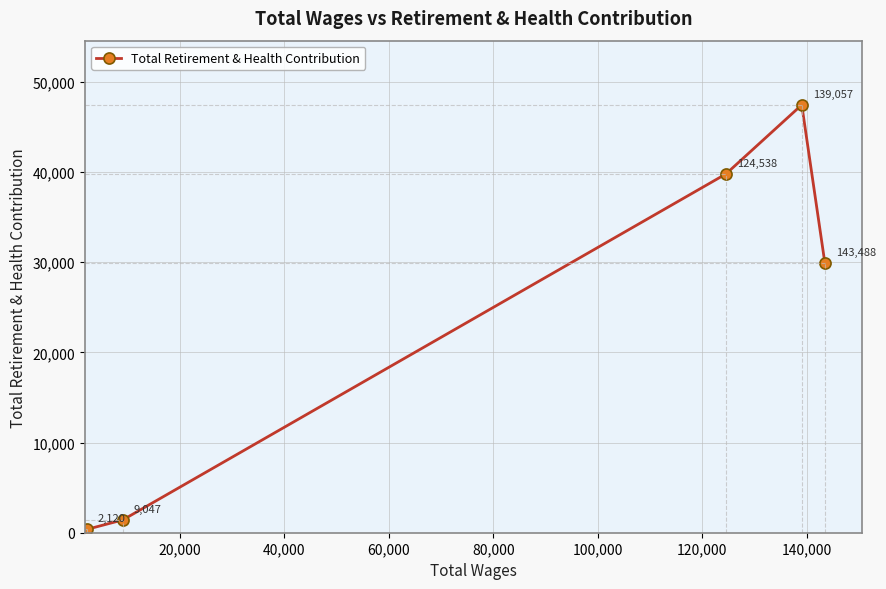

What is the greatest value displayed?

47449